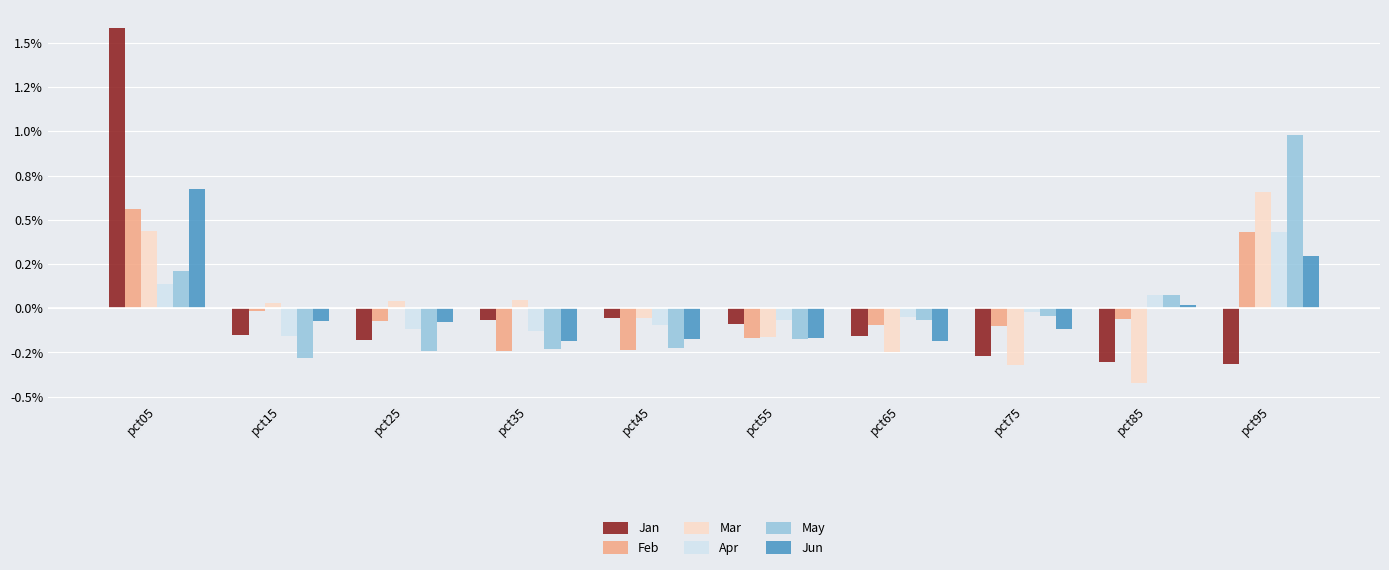

Rank the series at pct45 from lowest to highest value.

Feb, May, Jun, Apr, Mar, Jan